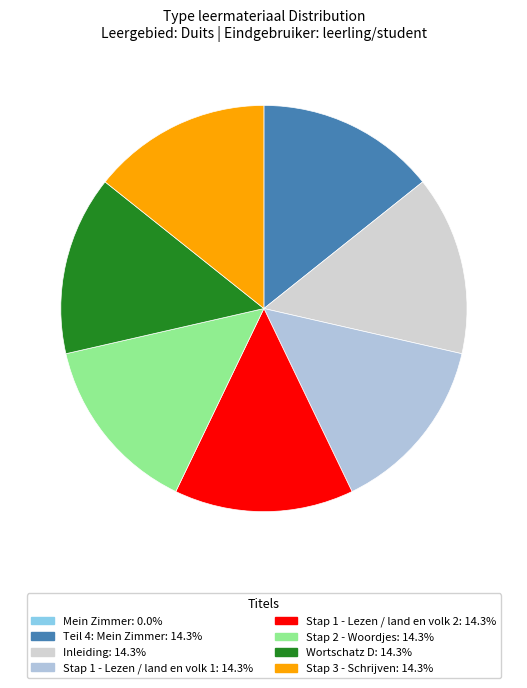

Approximately how many times larger is the value at Stap 1 - Lezen / land en volk 2 compared to Stap 3 - Schrijven?

1.0